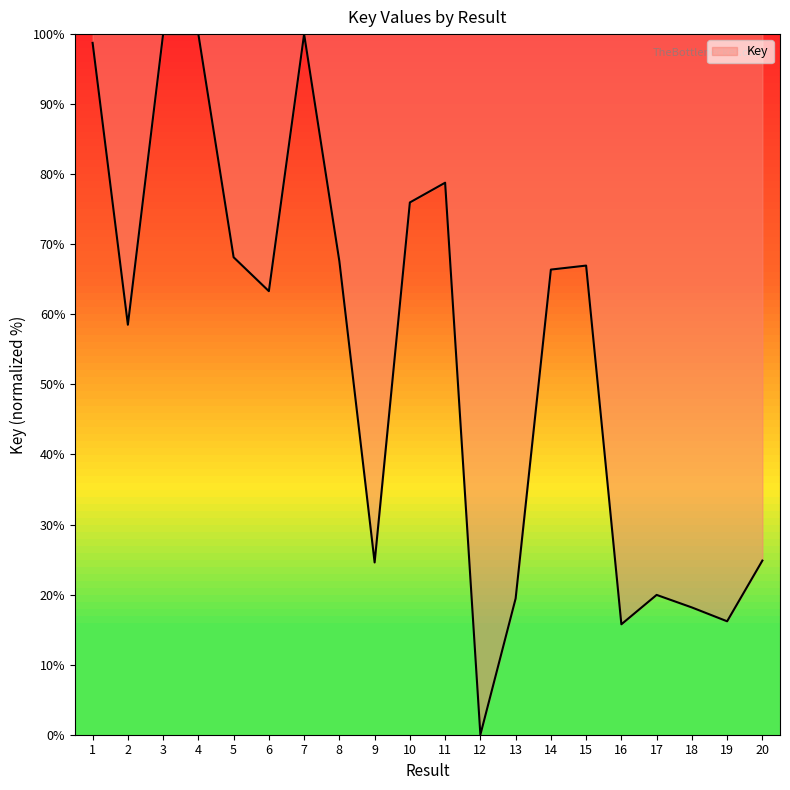

Approximately how many times larger is the value at 3 compared to 8?

1.5